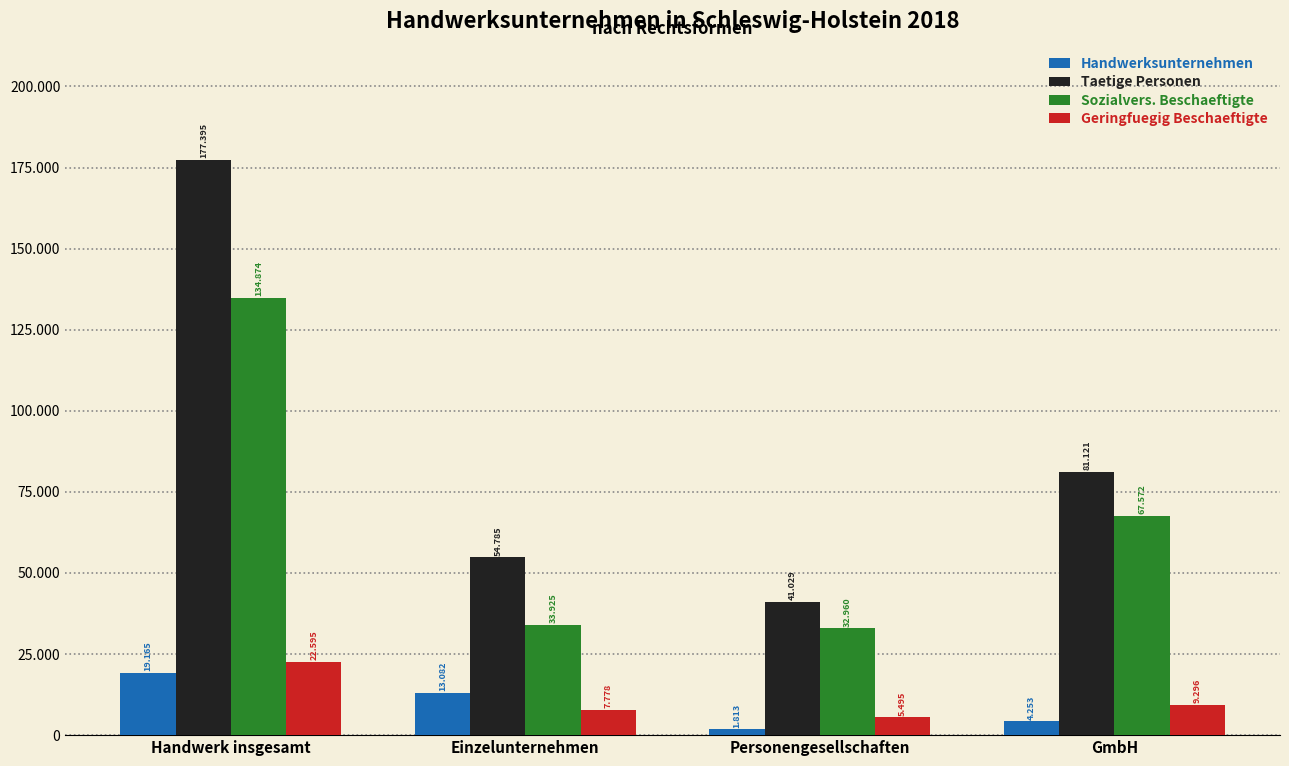

At how many categories does at least one series exceed 40899?

4